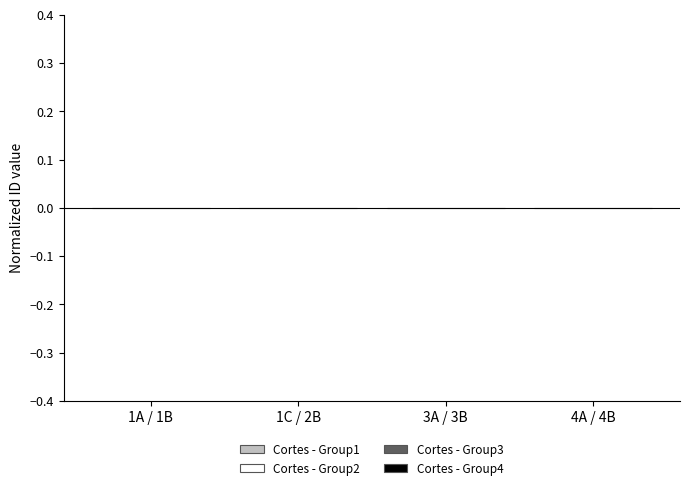

What position from the right is 3A / 3B?

2